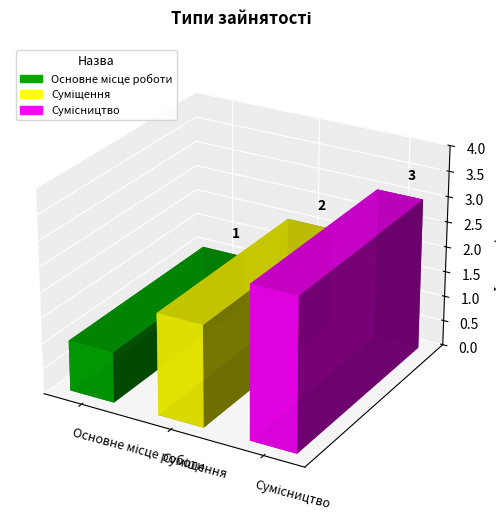

Is it true that the value at Сумісництво is 3?

True